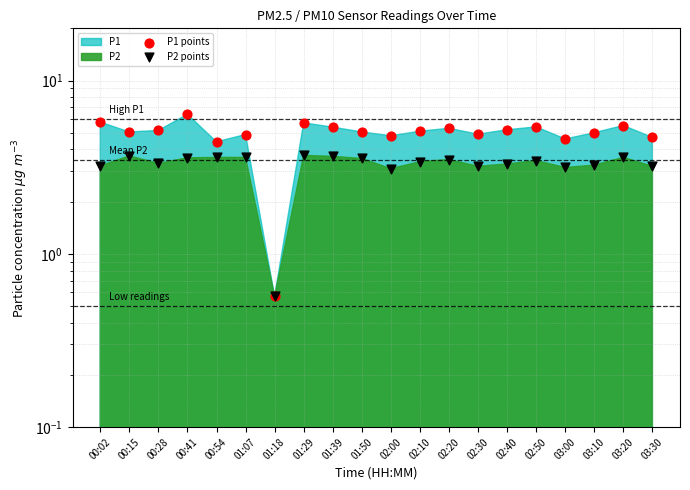

Which series has the largest total across all categories?

P1 points